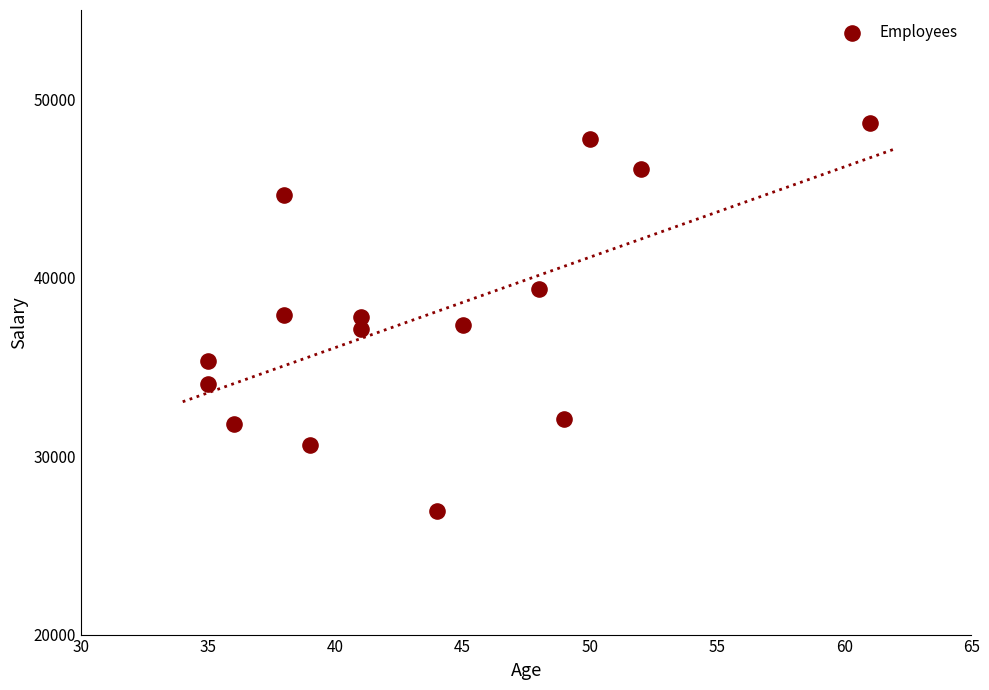

What is the range of Y values (max minus min)?

21716